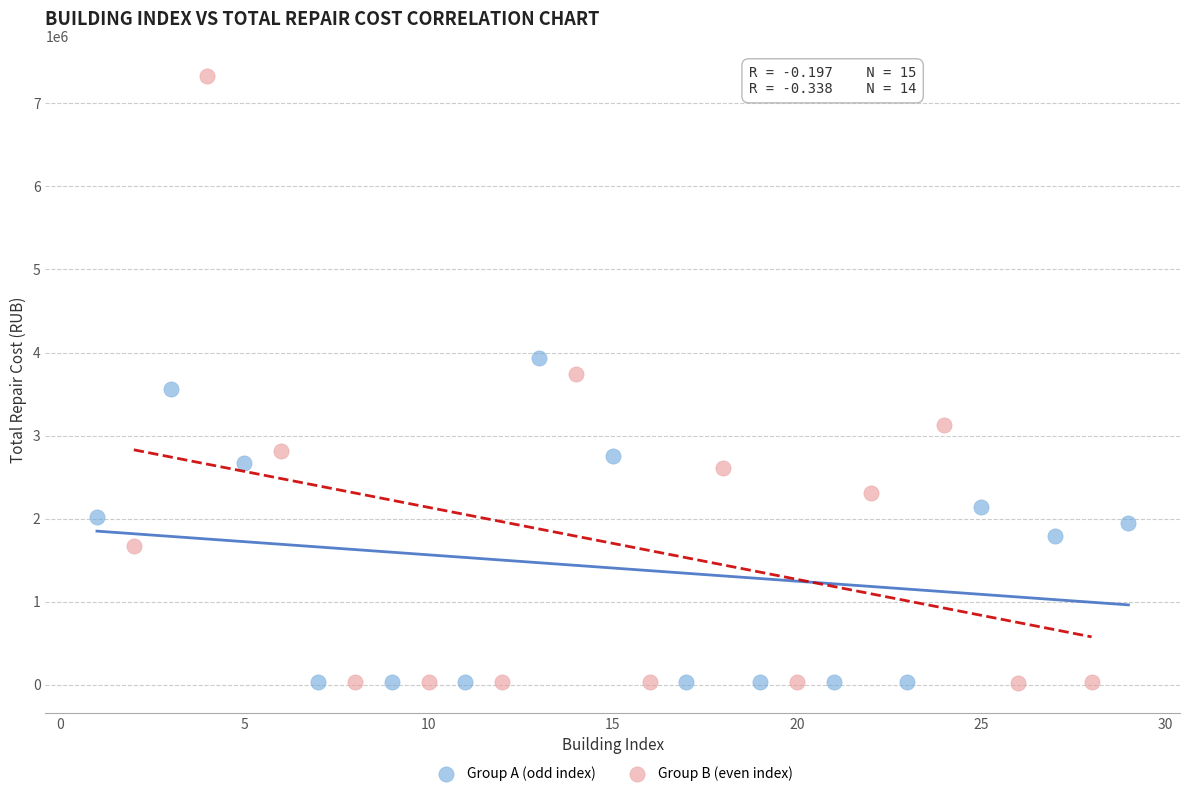

Which series has the widest spread of Y values?

Group B (even index)